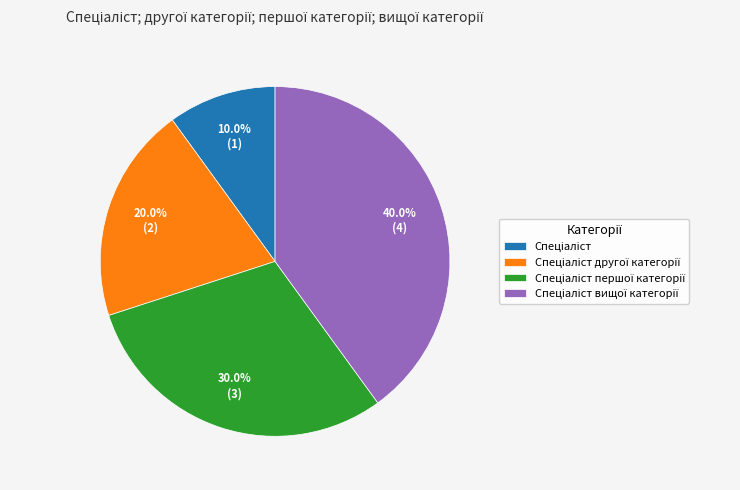

Is there any slice that represents more than half of the pie?

No